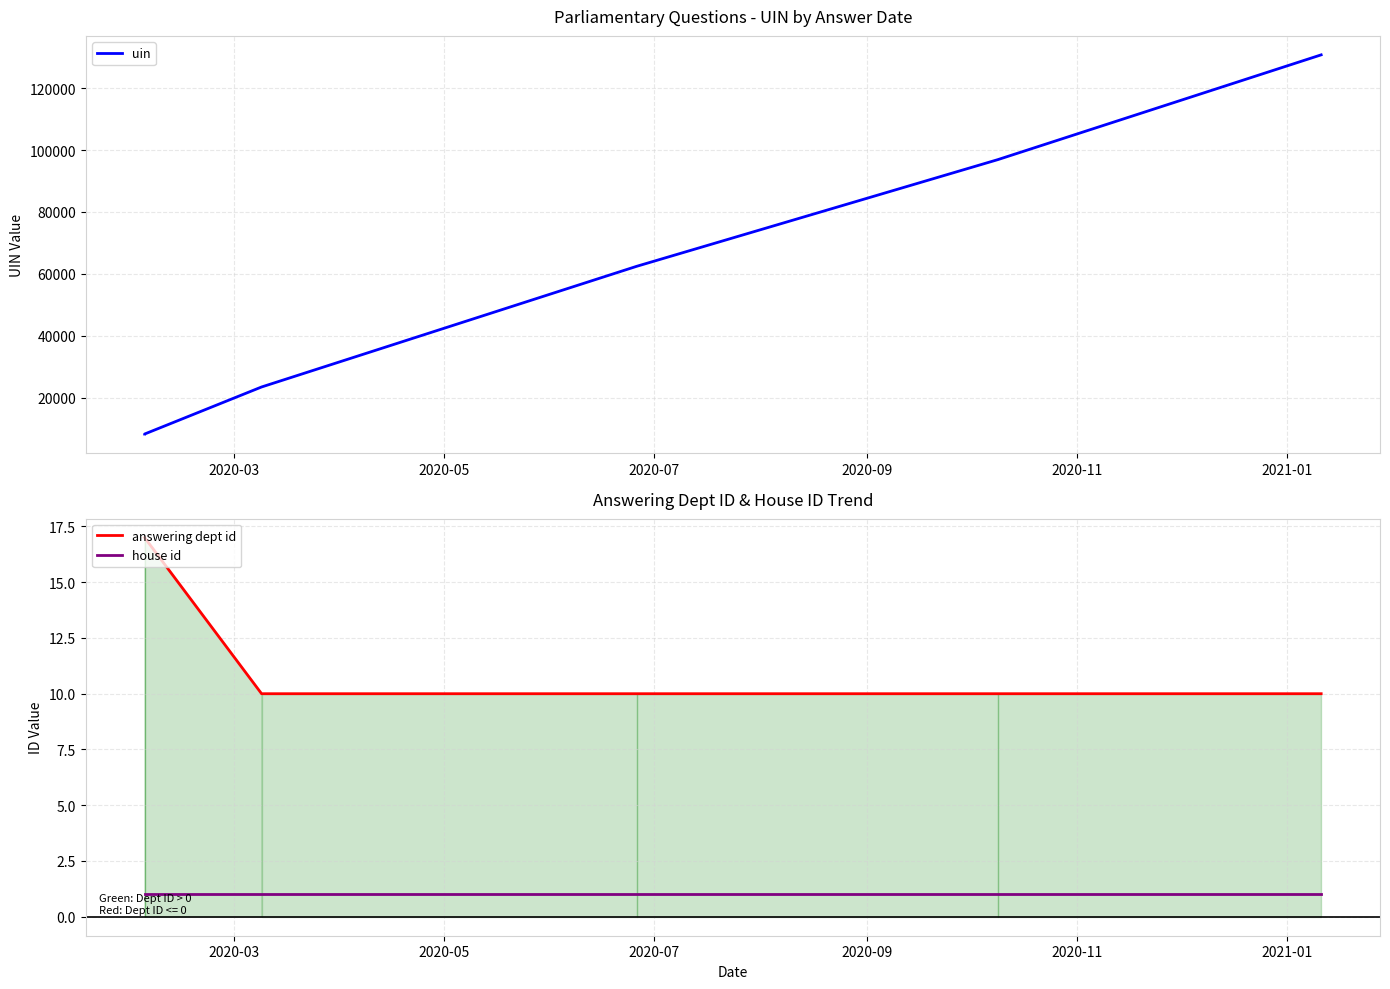

Reading left to right, extract all data points from this chart.

uin: 8277	8279	8280	23475	62434	96893	130737
answering dept id: 17	17	17	10	10	10	10
house id: 1	1	1	1	1	1	1